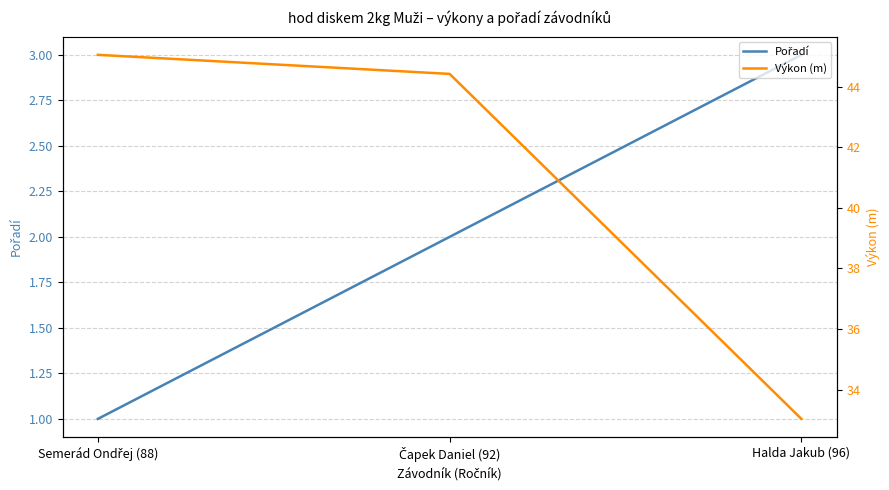

At how many categories does at least one series exceed 30?

3